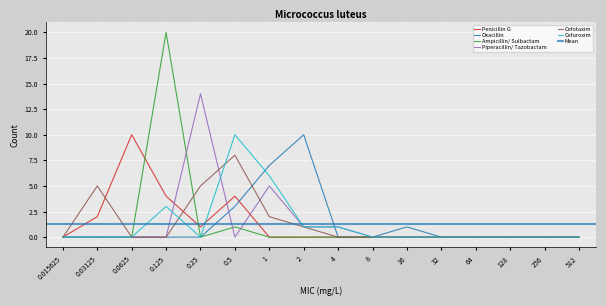

How many data points in Penicillin G are above 0?

5